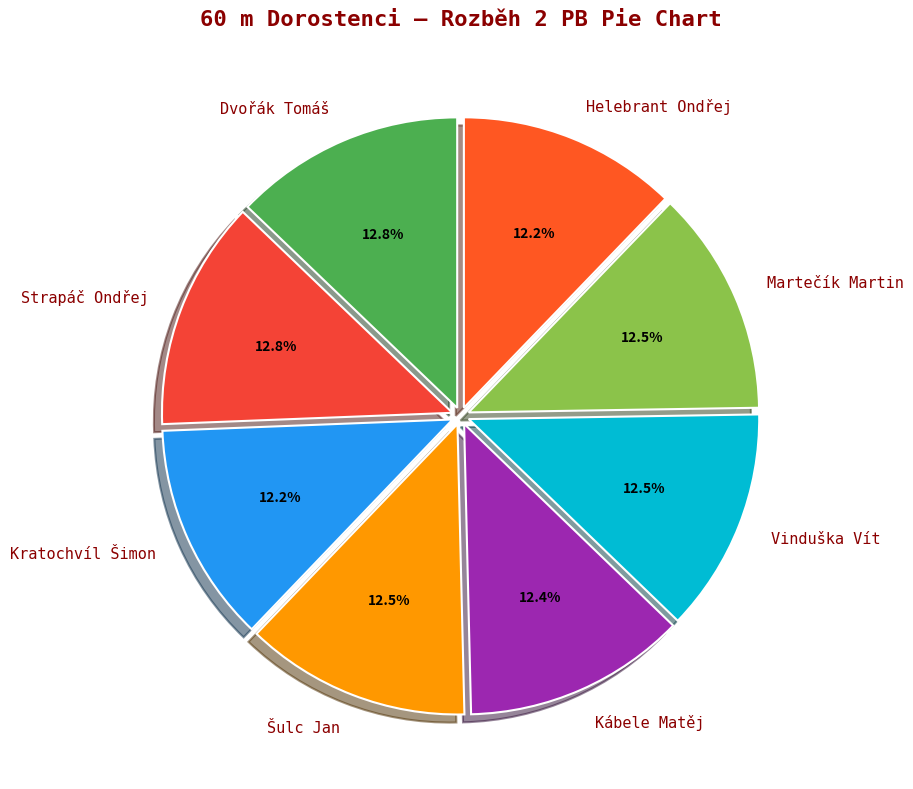

Does Kratochvíl Šimon represent more than half of the total?

No